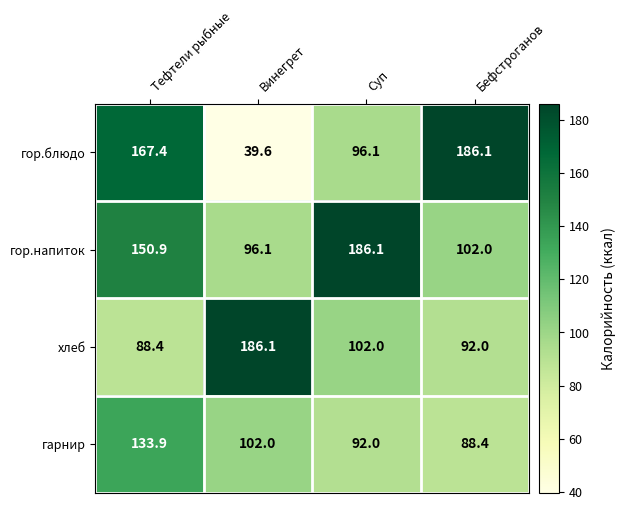

What is the greatest value displayed?

186.1